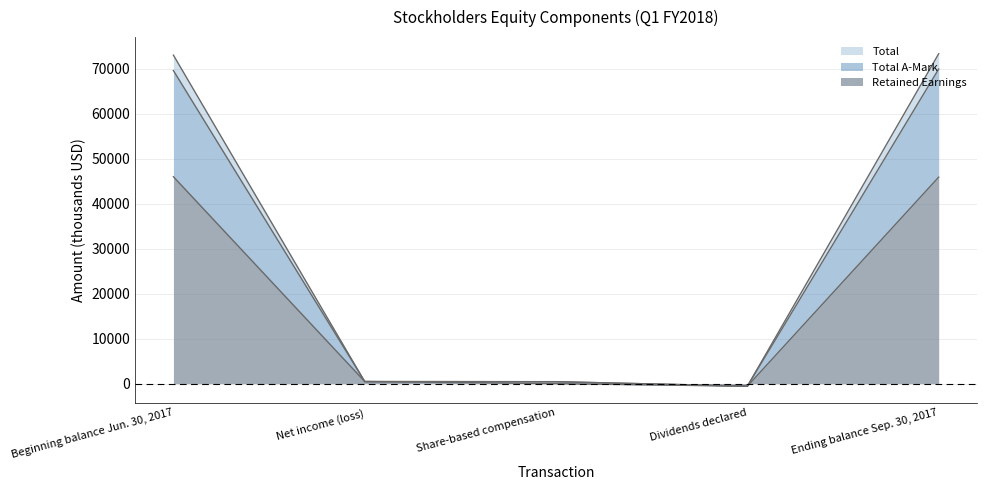

Reading left to right, list all the values displayed in this chart.

Total: 73023	444	436	-562	73341
Total A-Mark: 69591	478	436	-562	69943
Retained Earnings: 45994	478	0	-562	45910